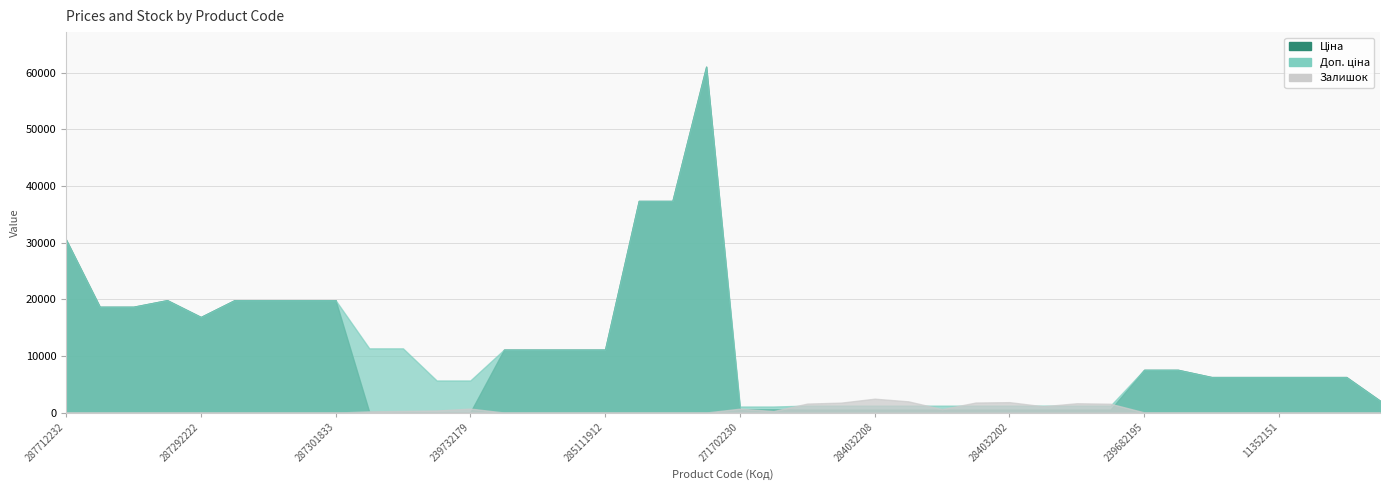

Which category has the highest value in the Ціна series?

285672232